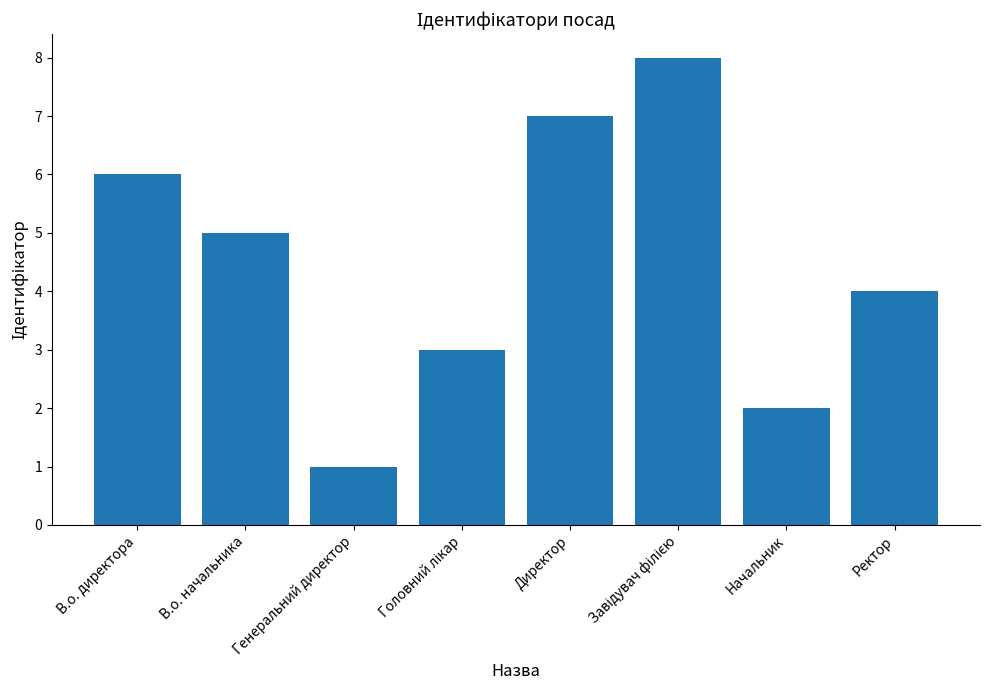

What is the maximum value shown in the chart?

8